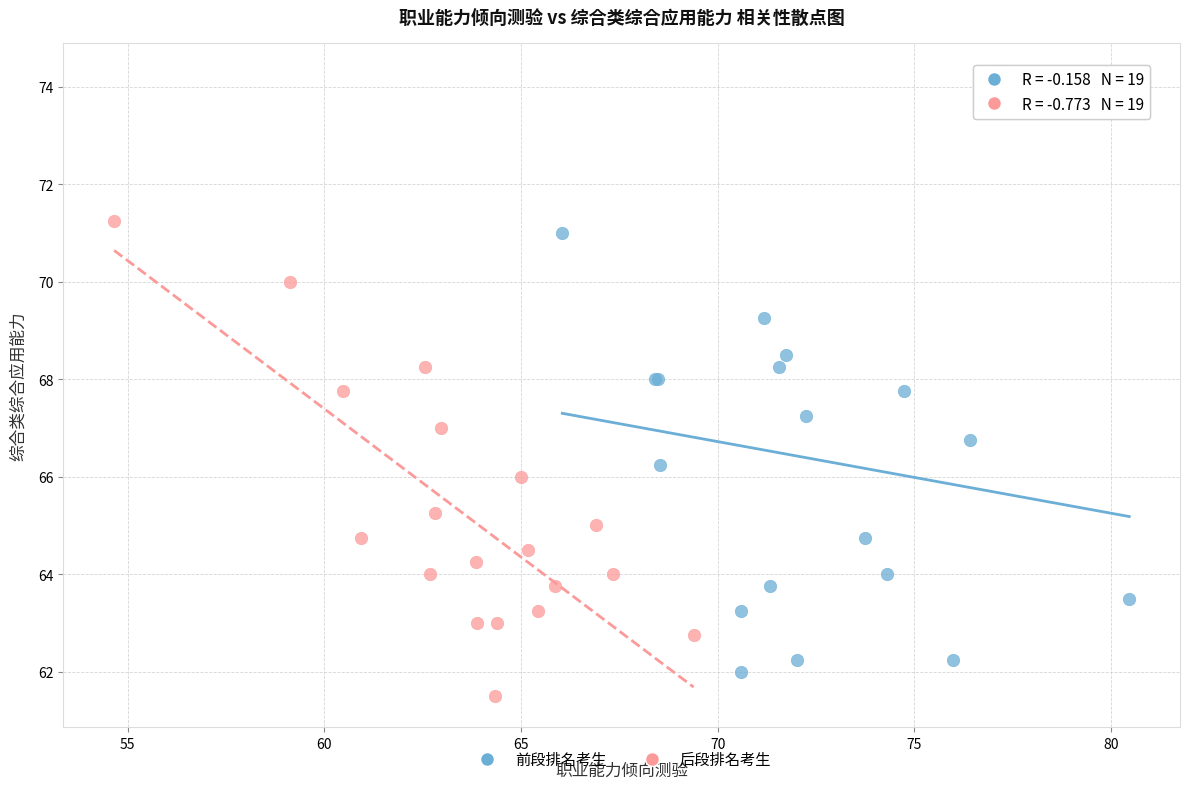

Which series contains the lowest Y value?

后段排名考生